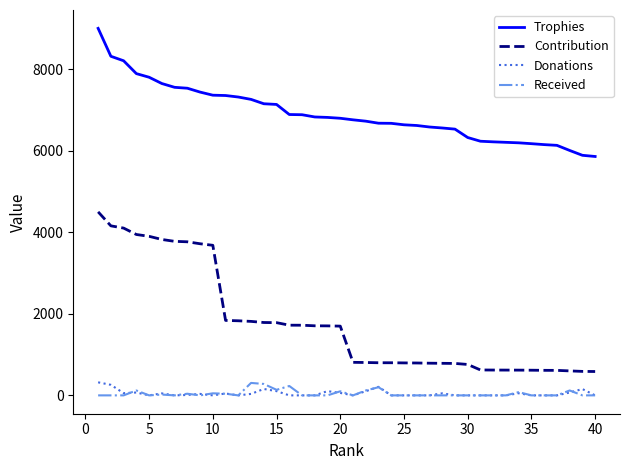

True or false: Trophies and Donations cross at least once.

False